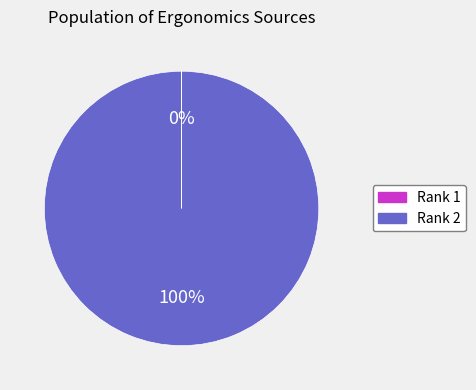

The Rank 2 slice represents 100% of the pie. True or false?

True